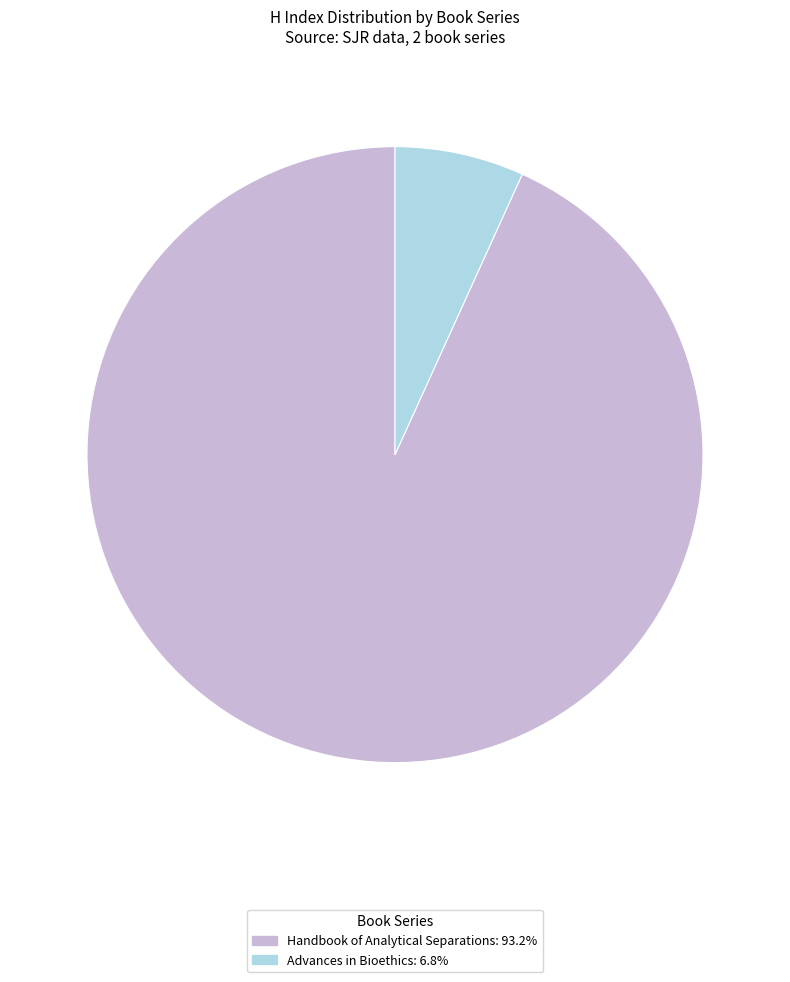

What is the largest slice in the pie chart?

Handbook of Analytical Separations